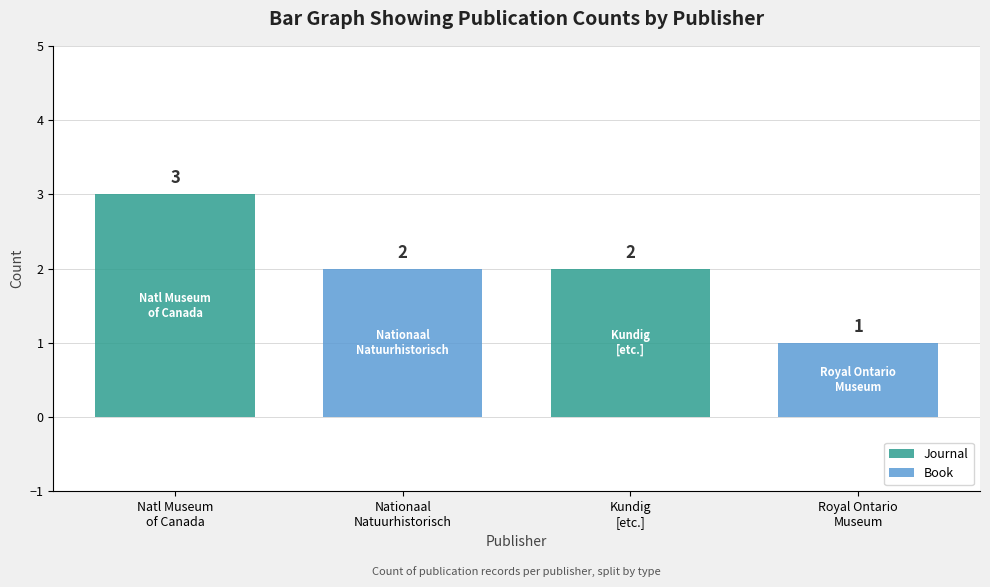

True or false: Journal has a value of 1 at Kundig
[etc.].

False